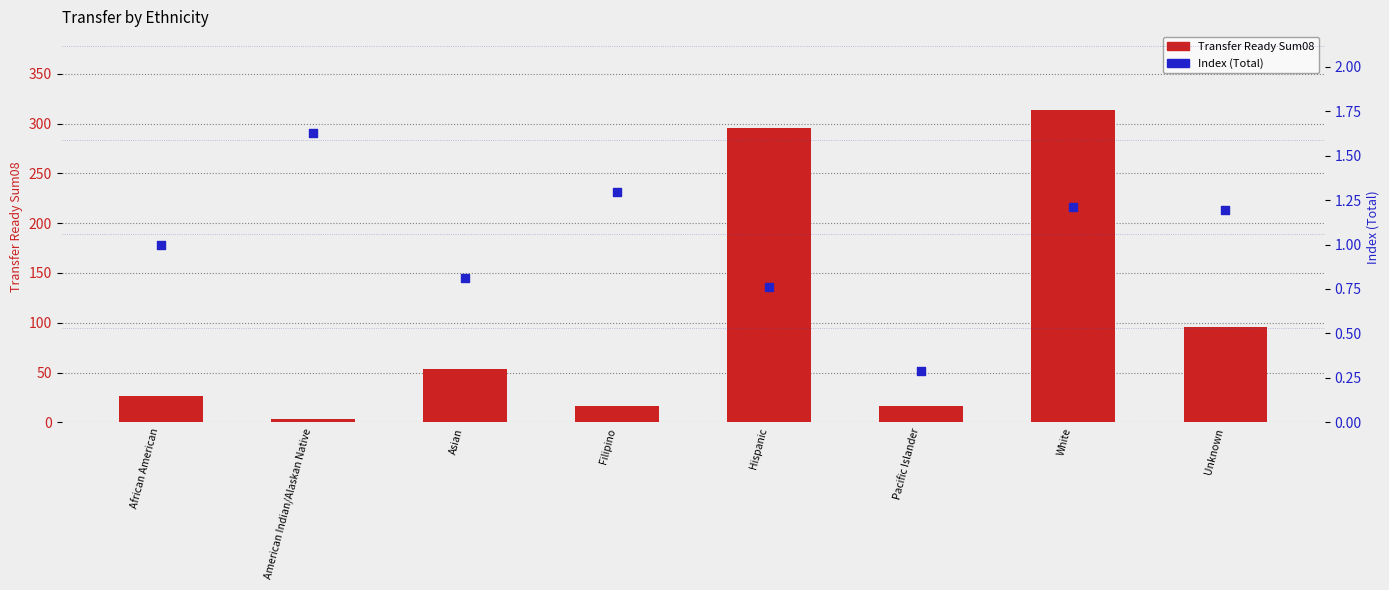

Which series contains the lowest Y value?

Index (Total)